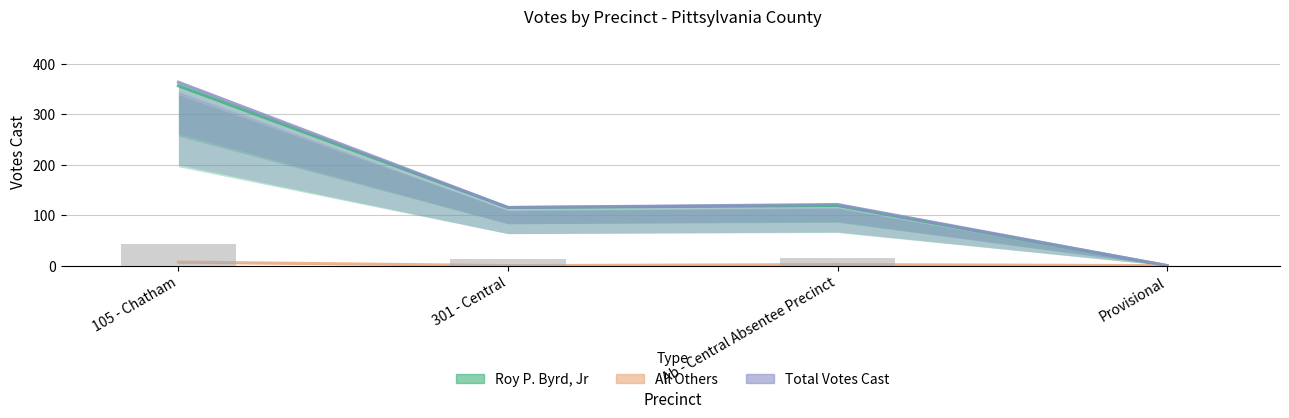

What is the difference between the All Others values at 301 - Central and Ab - Central Absentee Precinct?

2